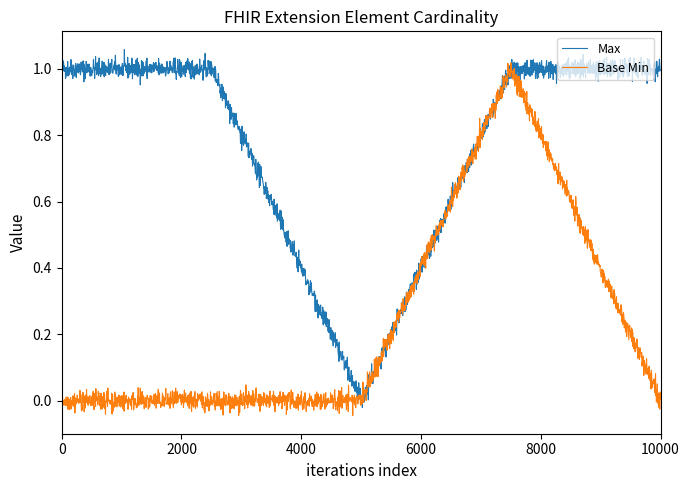

What is the difference between the highest and lowest values at Extension?

1